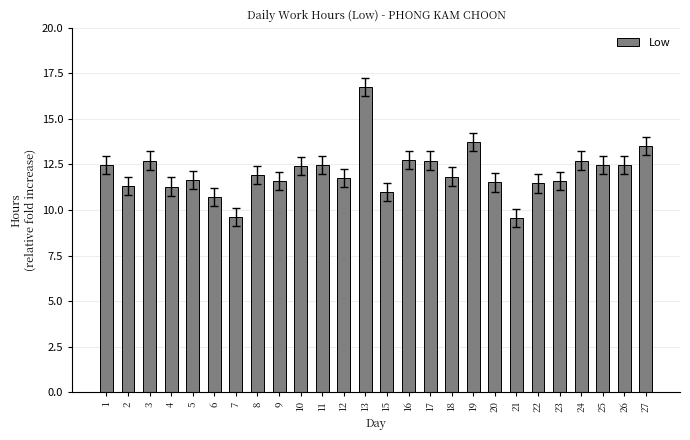

What is the difference between the maximum and minimum values?

7.2